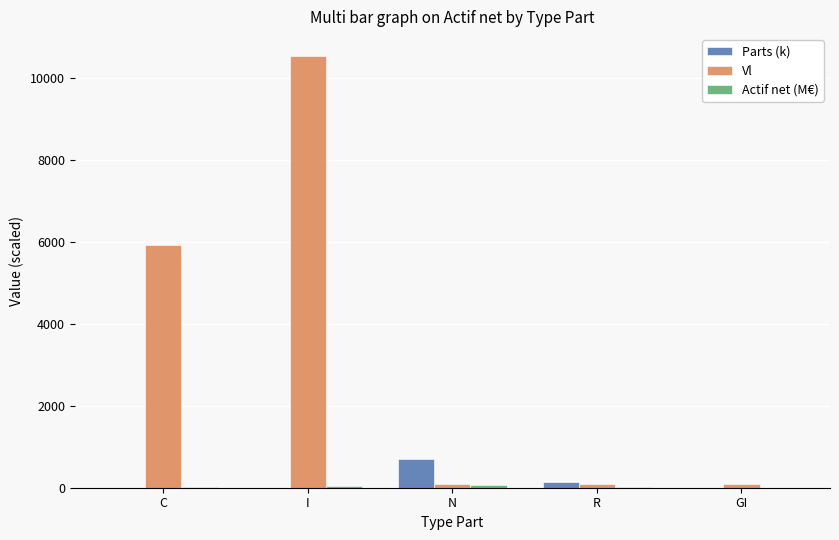

Where is Parts (k) nearest to the value 355?

R